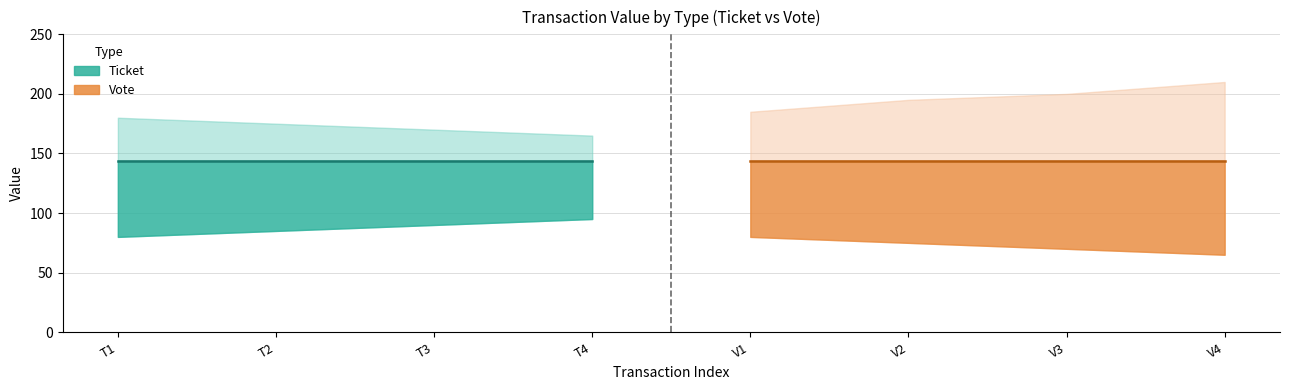

What is the sum of all Vote values?

575.6